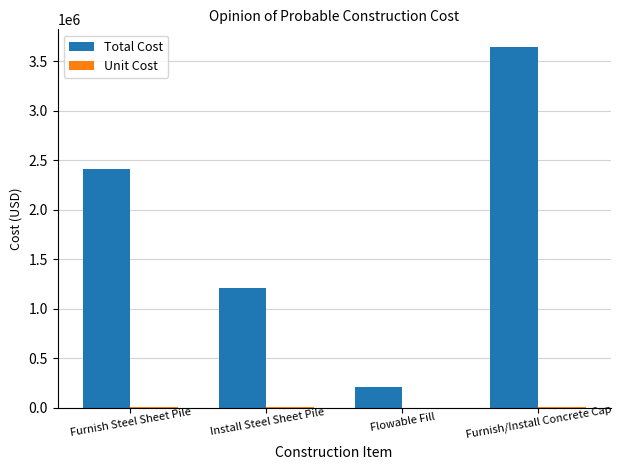

What is the total value across all series at Install Steel Sheet Pile?

1208000